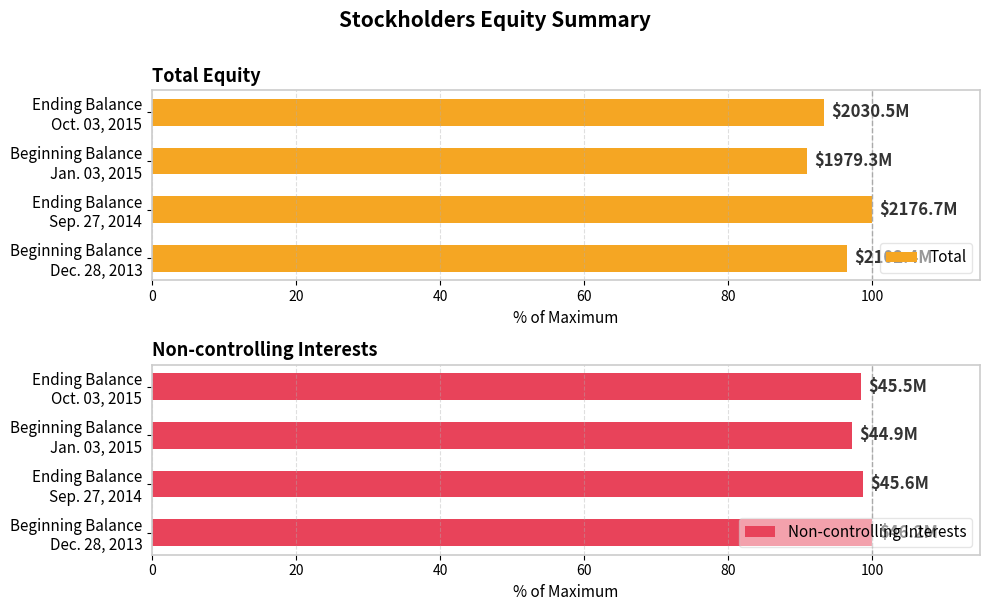

What is the sum of the Non-controlling Interests values at 60 and 0?

198.5